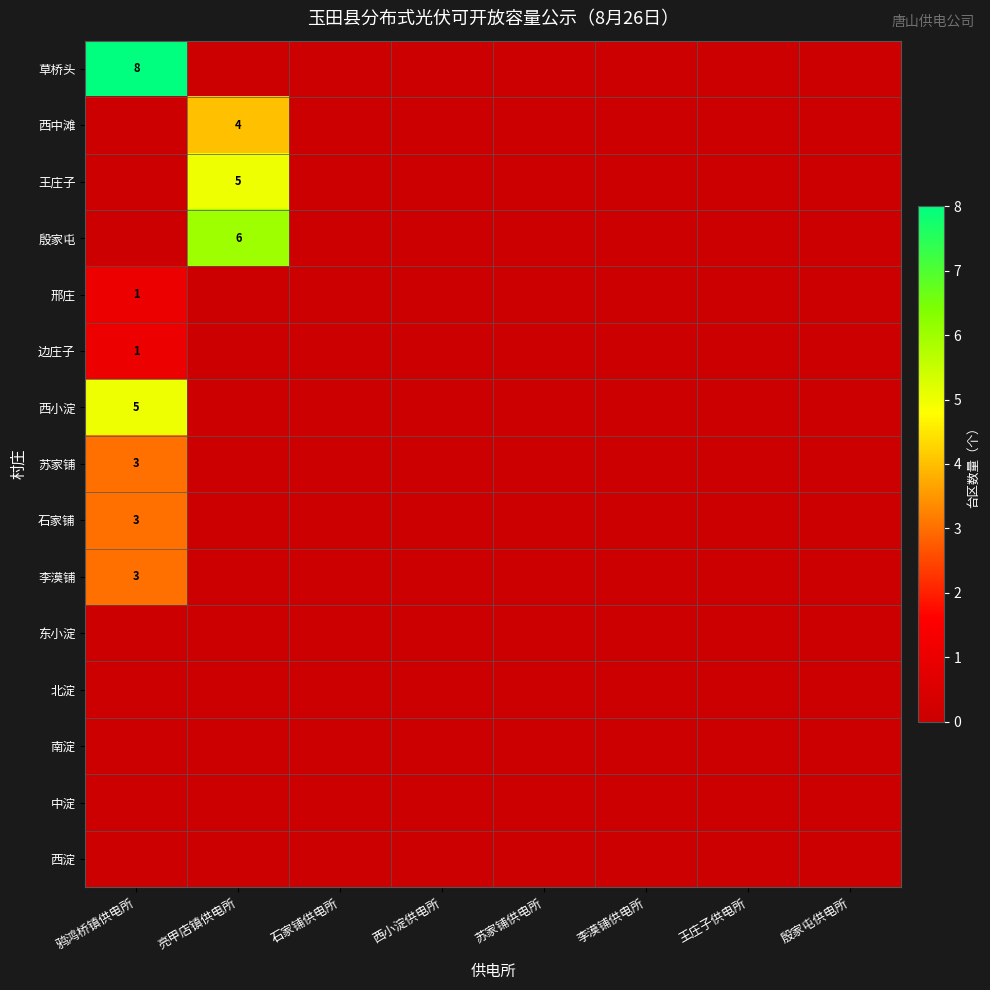

How many values in 西小淀 are above zero?

1